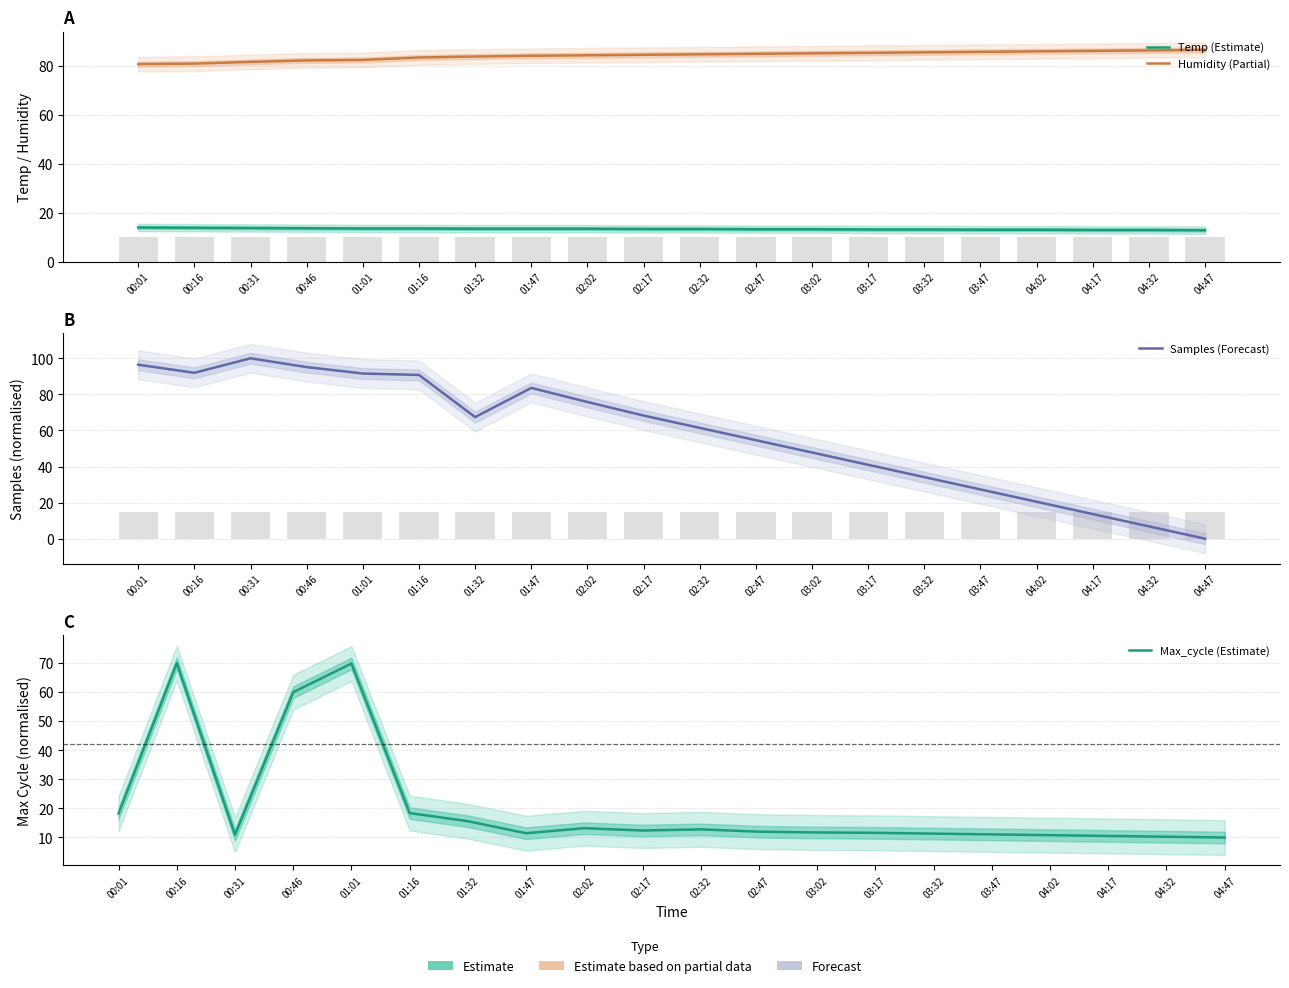

Which series has the largest total across all categories?

Humidity (Partial)